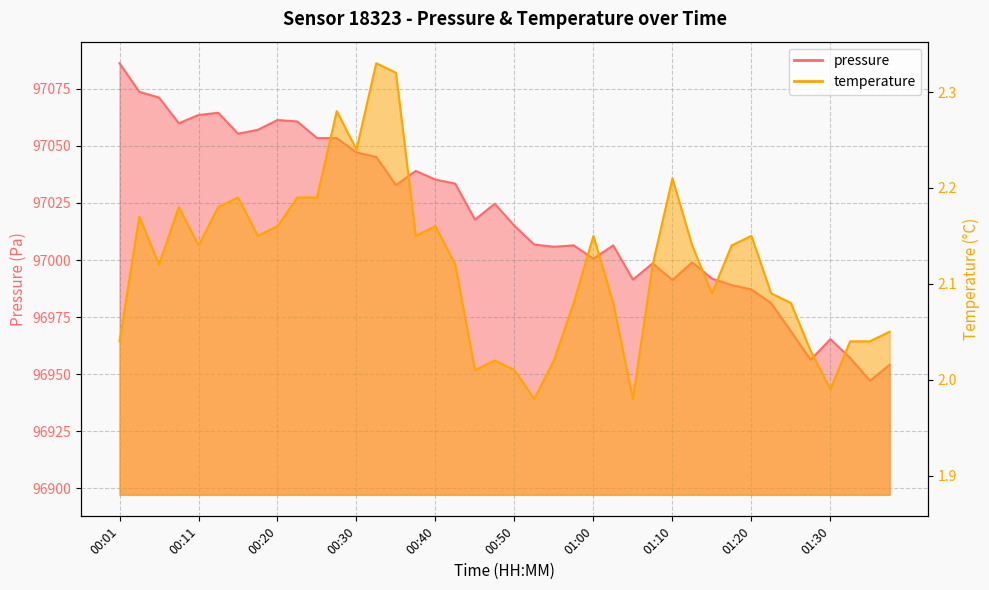

Reading right to left, extract all data points from this chart.

pressure: 96954.0	96947.1	96957.0	96965.3	96956.2	96968.7	96981.1	96987.1	96989.0	96991.8	96999.0	96991.2	96998.5	96991.4	97006.4	97000.6	97006.4	97005.8	97006.8	97015.0	97024.7	97017.7	97033.5	97035.2	97039.1	97032.8	97045.2	97047.1	97053.4	97053.5	97060.8	97061.4	97057.1	97055.4	97064.6	97063.6	97060.0	97071.2	97073.8	97086.3
temperature: 2.0	2.0	2.0	2.0	2.0	2.1	2.1	2.1	2.1	2.1	2.1	2.2	2.1	2.0	2.1	2.1	2.1	2.0	2.0	2.0	2.0	2.0	2.1	2.2	2.1	2.3	2.3	2.2	2.3	2.2	2.2	2.2	2.1	2.2	2.2	2.1	2.2	2.1	2.2	2.0